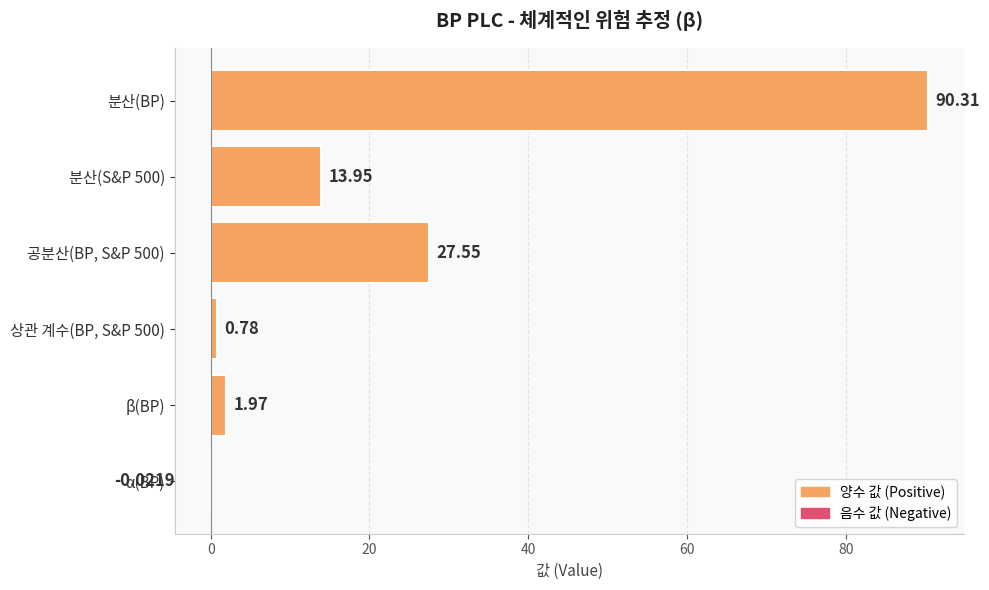

How many data points does each series have?

6